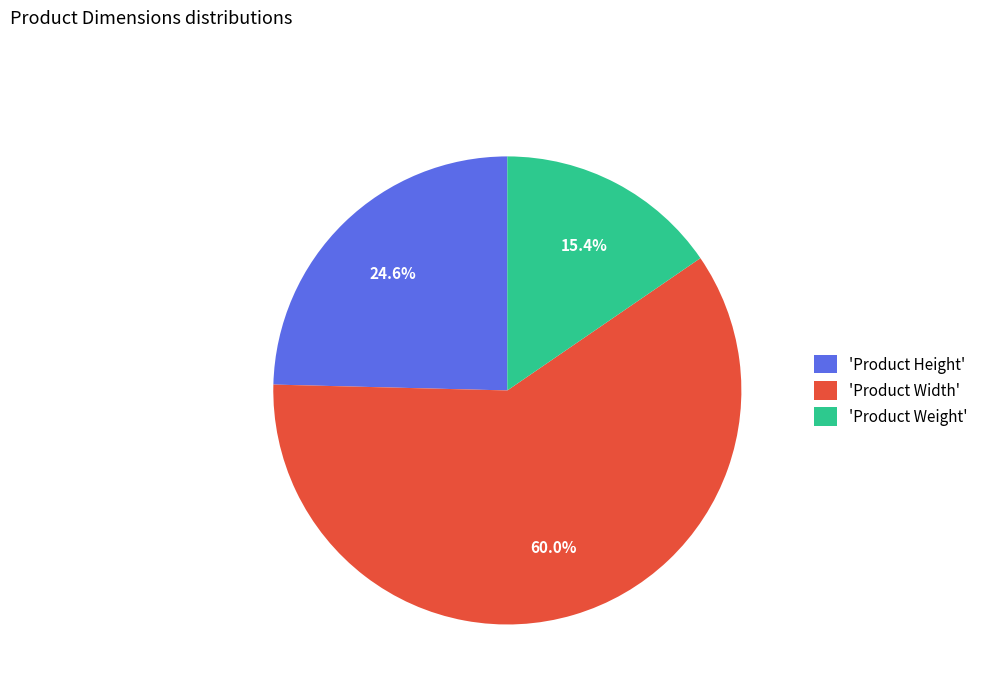

Is there any slice that represents more than half of the pie?

Yes